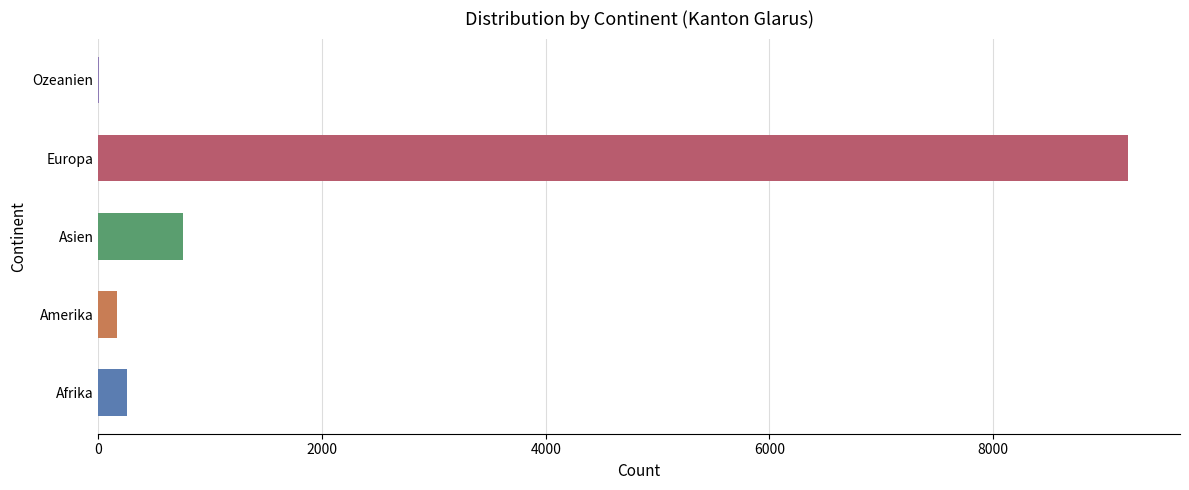

Are the bars grouped side by side (vs. stacked)?

No